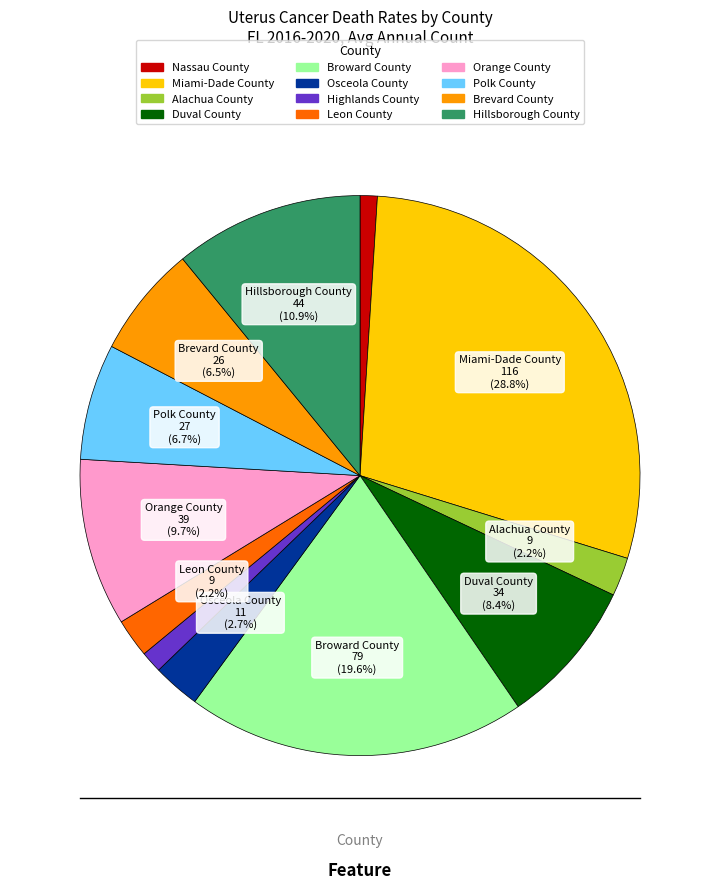

Which has a higher value, Duval County or Leon County?

Duval County